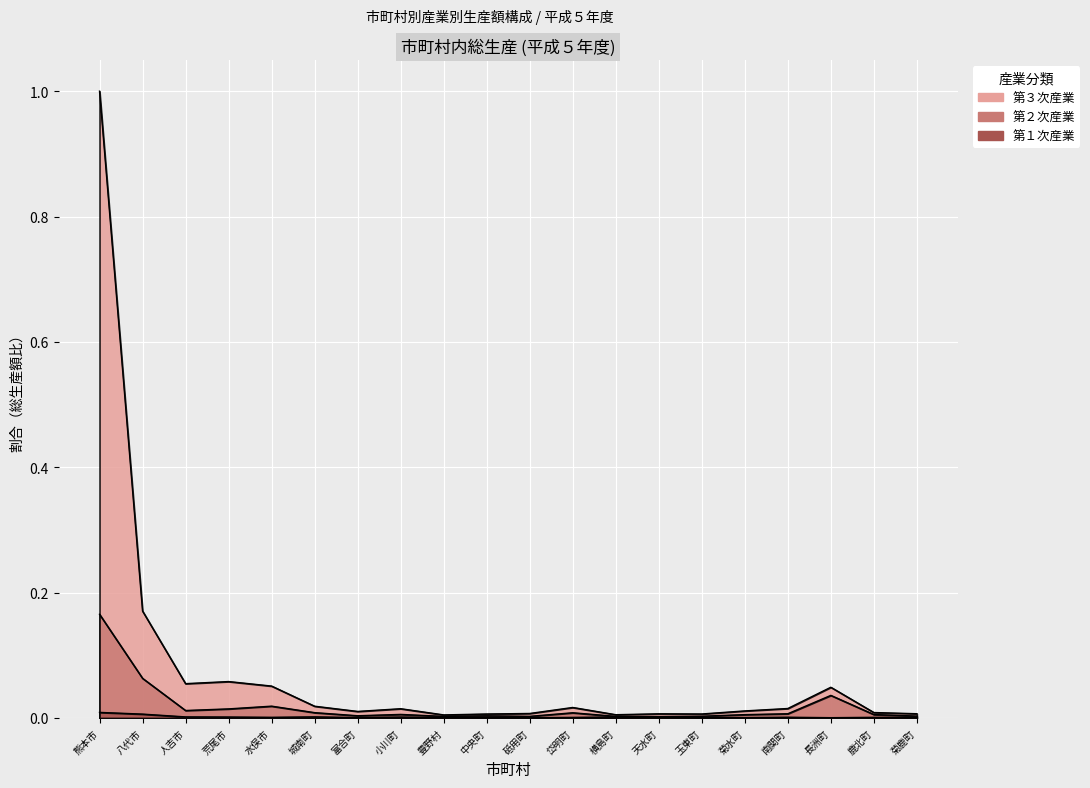

Reading left to right, extract all data points from this chart.

第１次産業: 0.0	0.0	0.0	0.0	0.0	0.0	0.0	0.0	0.0	0.0	0.0	0.0	0.0	0.0	0.0	0.0	0.0	0.0	0.0	0.0
第２次産業: 0.2	0.1	0.0	0.0	0.0	0.0	0.0	0.0	0.0	0.0	0.0	0.0	0.0	0.0	0.0	0.0	0.0	0.0	0.0	0.0
第３次産業: 1.0	0.2	0.1	0.1	0.1	0.0	0.0	0.0	0.0	0.0	0.0	0.0	0.0	0.0	0.0	0.0	0.0	0.0	0.0	0.0